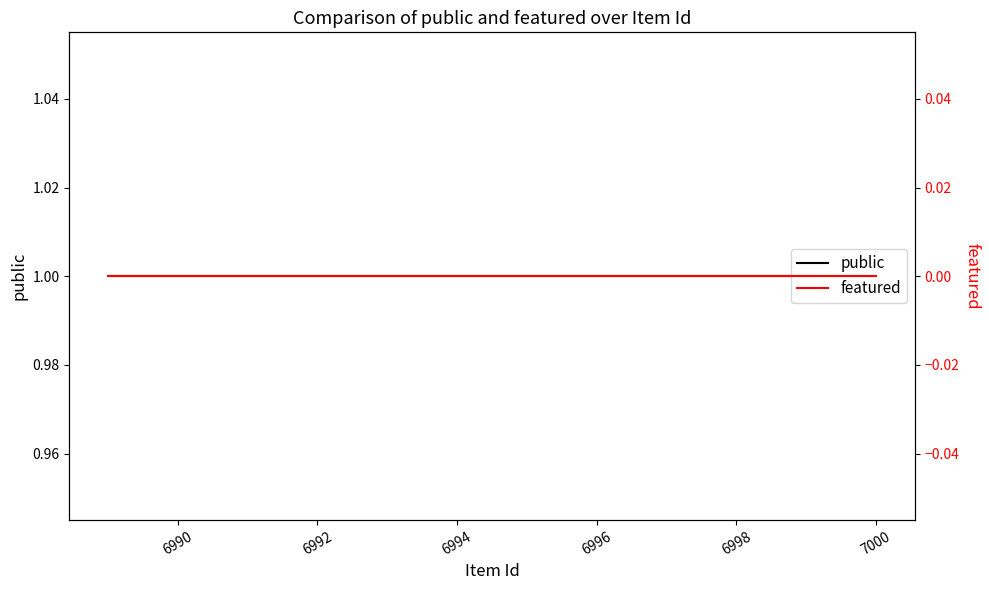

True or false: featured and public cross at least once.

False